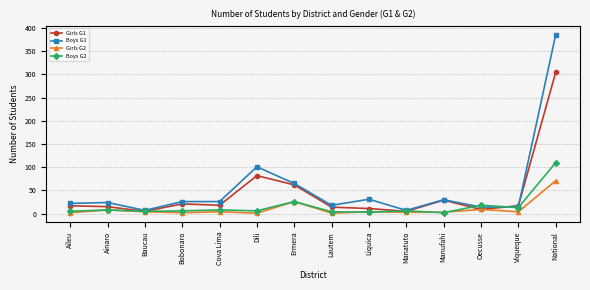

True or false: Boys G1 has a value of 45 at Liquica.

False